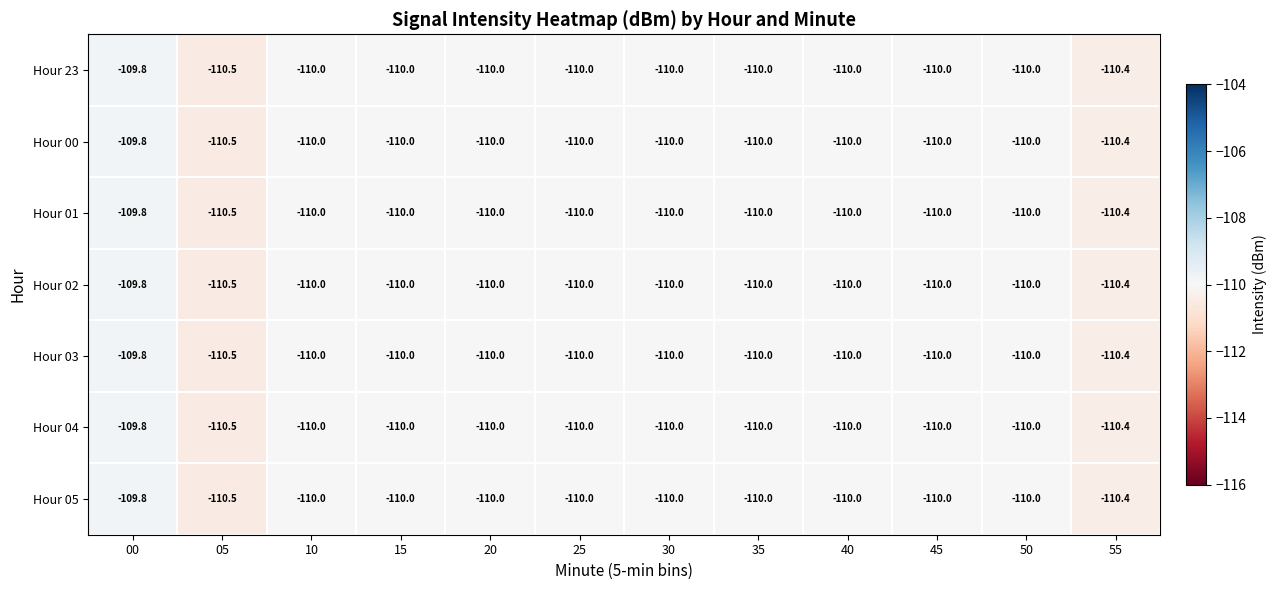

What is the sum of the Hour 23 values at 45 and 00?

-219.8